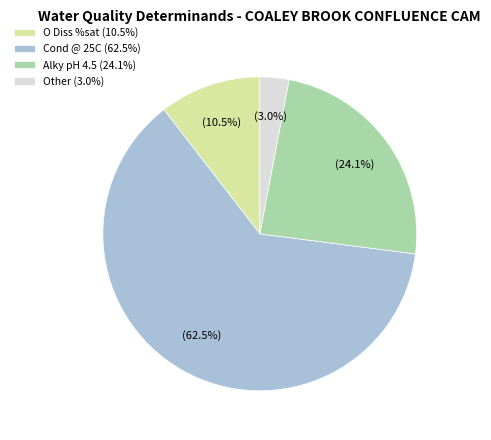

How many segments does this pie chart have?

4